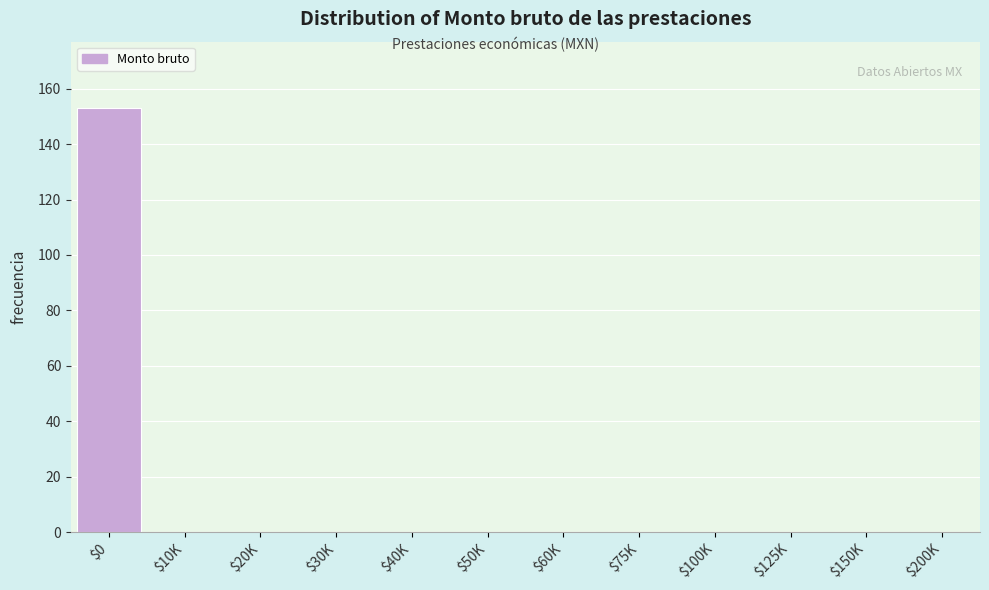

What is the greatest value displayed?

153